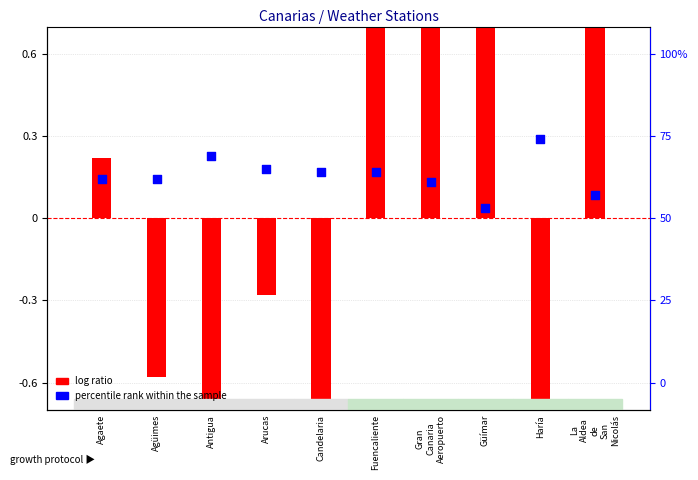

Between Antigua and La
Aldea
de
San
Nicolás, which is larger?

La
Aldea
de
San
Nicolás